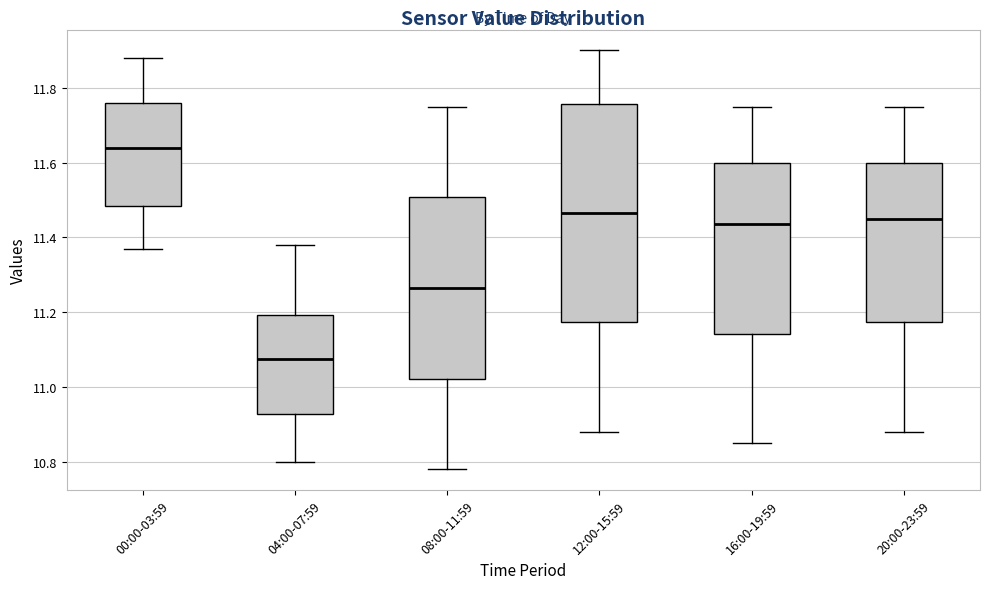

Which box is the tallest, from its lower edge to its upper edge?

12:00-15:59